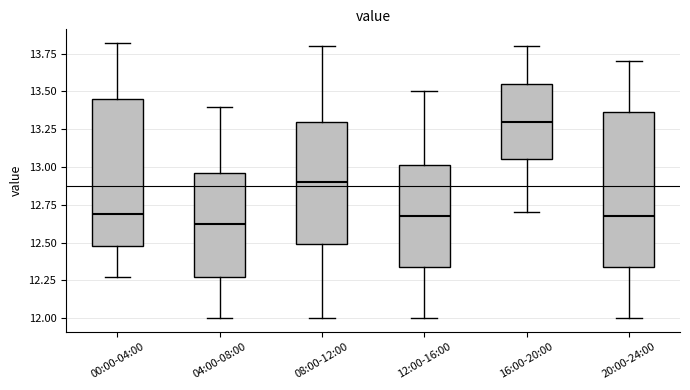

Reading left to right, transcribe this box plot: for each box, give where its median line is, the range the box spans, and where its two whiskers end, as read against the y-axis. The values are not printed on the chart, so give them approximately, as read against the axis.

00:00-04:00: median 12.70, box 12.50 to 13.45, whiskers 12.25 to 13.80
04:00-08:00: median 12.65, box 12.25 to 12.95, whiskers 12.00 to 13.40
08:00-12:00: median 12.90, box 12.50 to 13.30, whiskers 12.00 to 13.80
12:00-16:00: median 12.70, box 12.35 to 13.00, whiskers 12.00 to 13.50
16:00-20:00: median 13.30, box 13.05 to 13.55, whiskers 12.70 to 13.80
20:00-24:00: median 12.70, box 12.35 to 13.35, whiskers 12.00 to 13.70